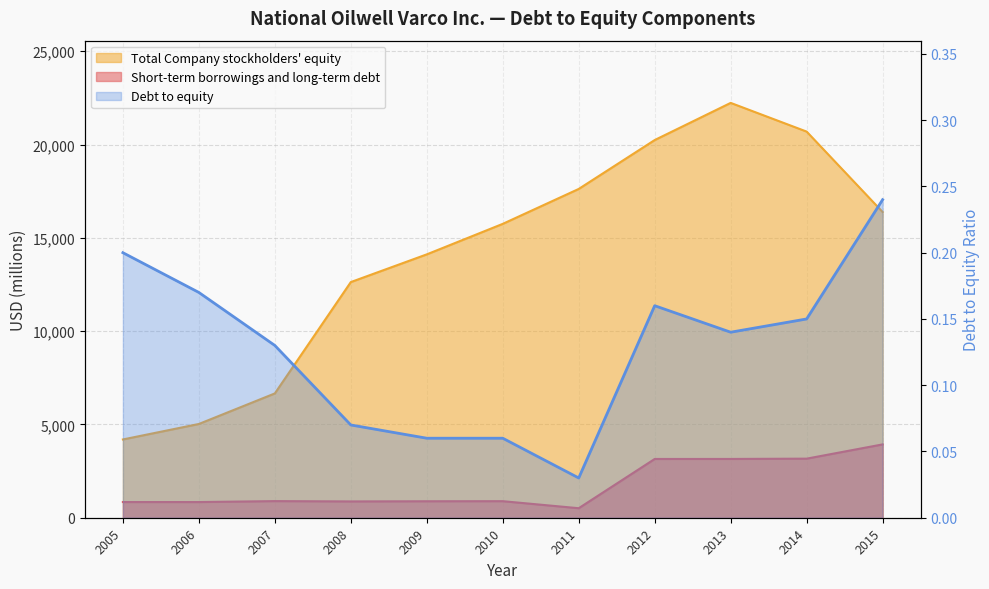

What are all the series names shown in the legend?

Short-term borrowings and long-term debt, Total Company stockholders equity, Debt to equity